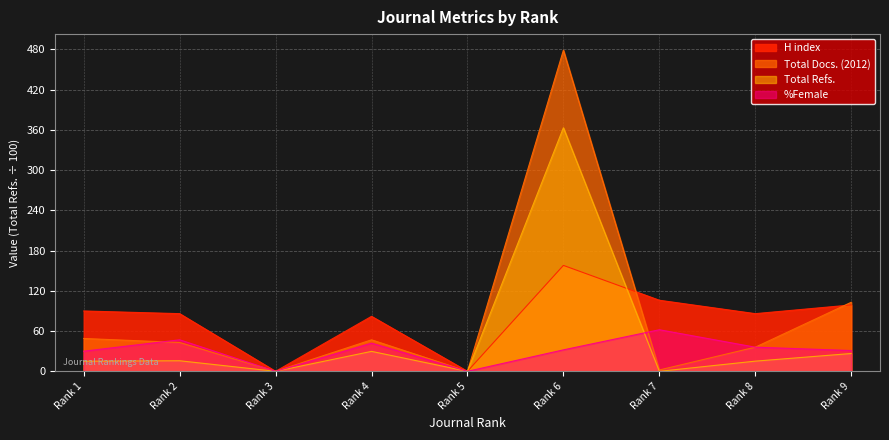

Reading left to right, transcribe all the data shown in this chart.

H index: Rank 1=90.0	Rank 2=86.0	Rank 3=0.0	Rank 4=82.0	Rank 5=0.0	Rank 6=158.0	Rank 7=106.0	Rank 8=86.0	Rank 9=99.0
Total Docs. (2012): Rank 1=49.0	Rank 2=43.0	Rank 3=0.0	Rank 4=47.0	Rank 5=0.0	Rank 6=479.0	Rank 7=2.0	Rank 8=36.0	Rank 9=103.0
Total Refs.: Rank 1=15.1	Rank 2=15.8	Rank 3=0.0	Rank 4=29.7	Rank 5=0.0	Rank 6=363.3	Rank 7=0.0	Rank 8=15.2	Rank 9=26.6
%Female: Rank 1=30.0	Rank 2=47.0	Rank 3=0.0	Rank 4=42.0	Rank 5=0.0	Rank 6=32.0	Rank 7=62.0	Rank 8=36.0	Rank 9=31.0